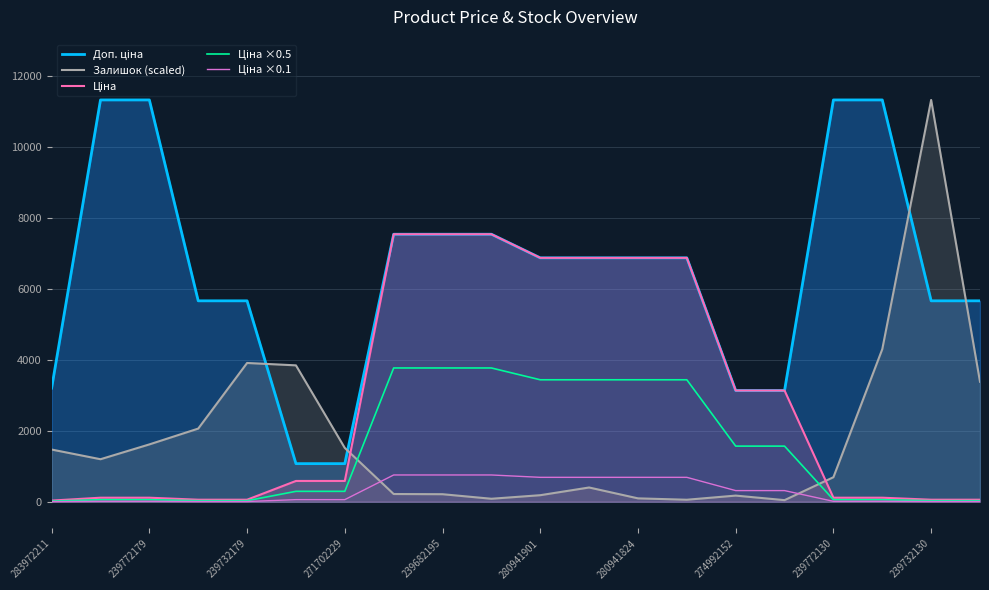

Between 11 and 15, which series saw the biggest shift?

Ціна